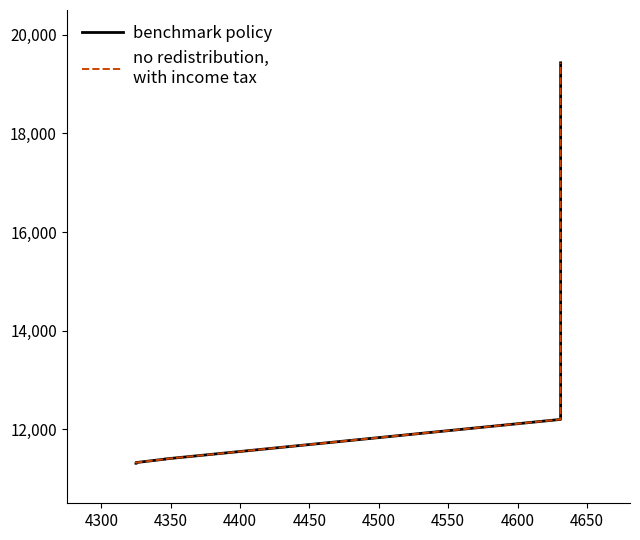

What is the difference between the second highest and minimum values in the no redistribution,
with income tax series?

936